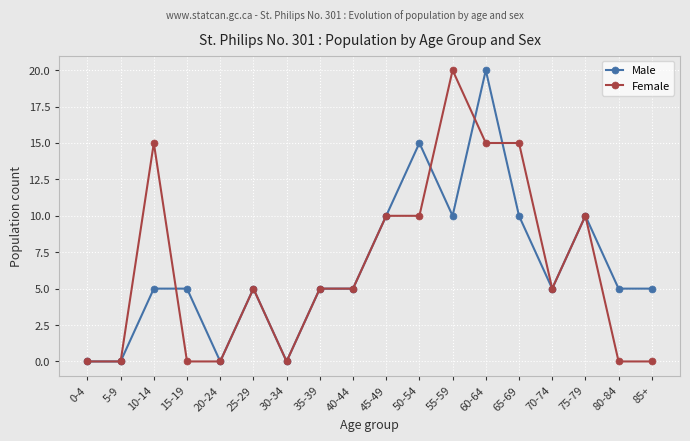

Reading right to left, transcribe all the data shown in this chart.

Male: 5	5	10	5	10	20	10	15	10	5	5	0	5	0	5	5	0	0
Female: 0	0	10	5	15	15	20	10	10	5	5	0	5	0	0	15	0	0